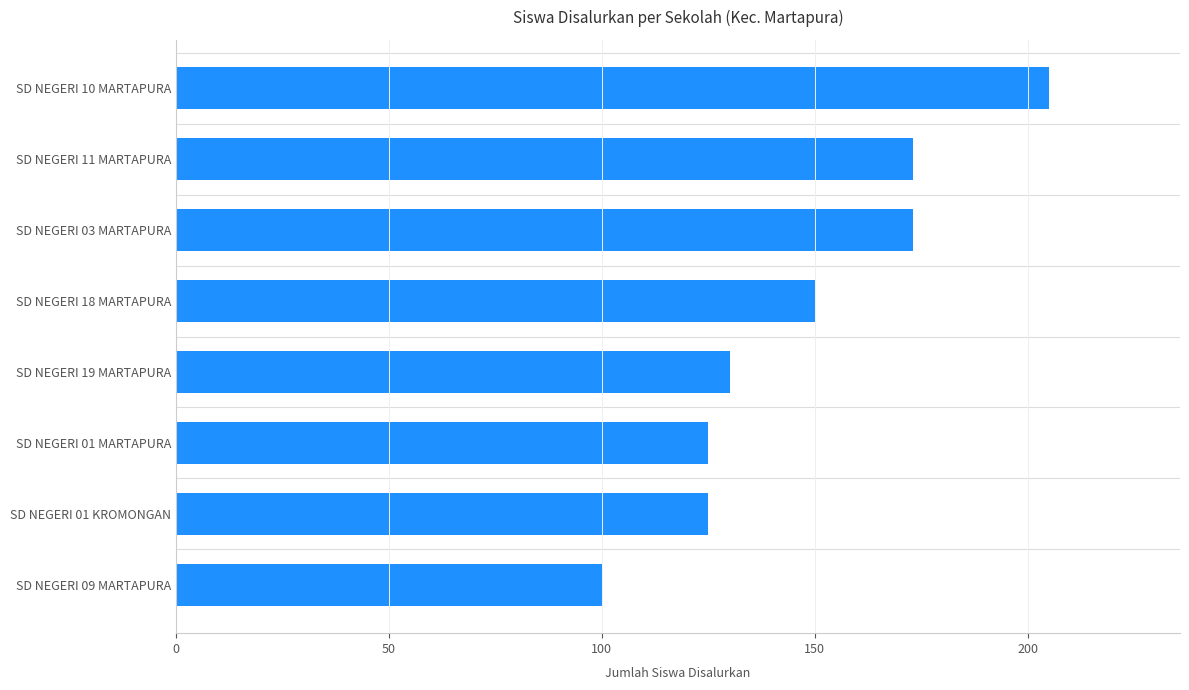

Reading bottom to top, extract all data points from this chart.

100	125	125	130	150	173	173	205